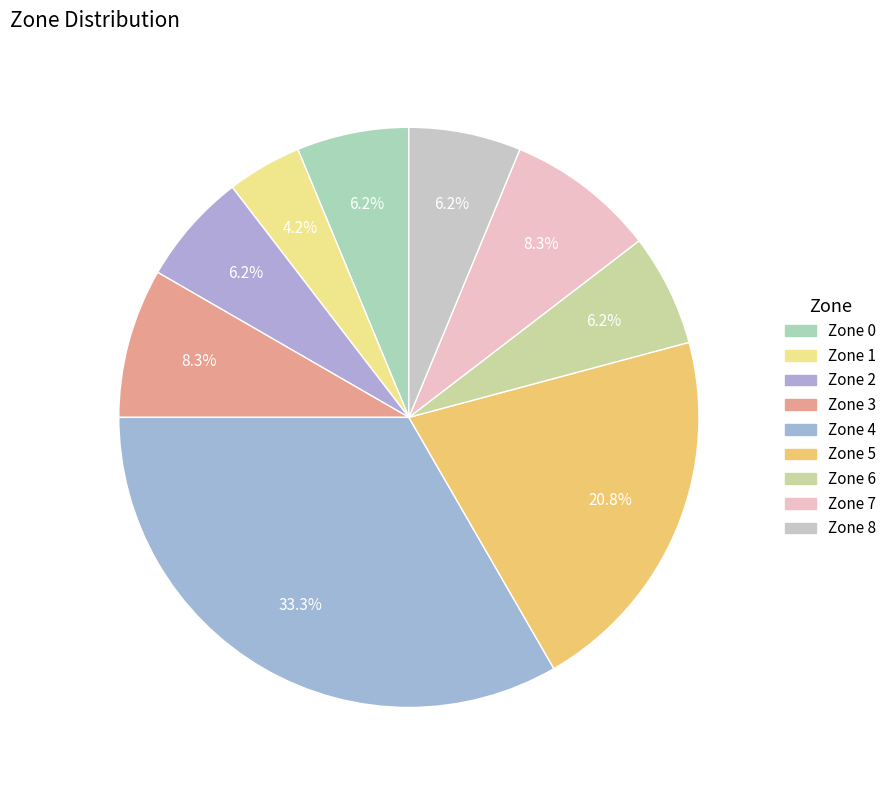

What is the total percentage of Zone 0 and Zone 4?

39.6%